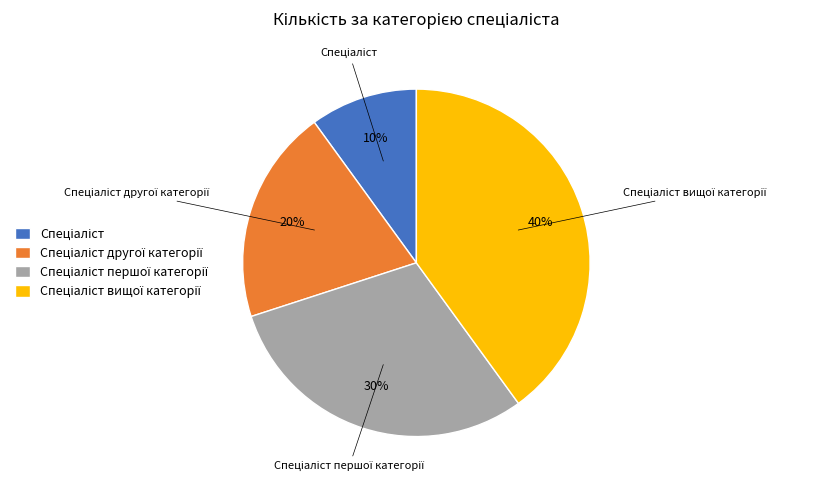

Is there a majority slice in this chart?

No